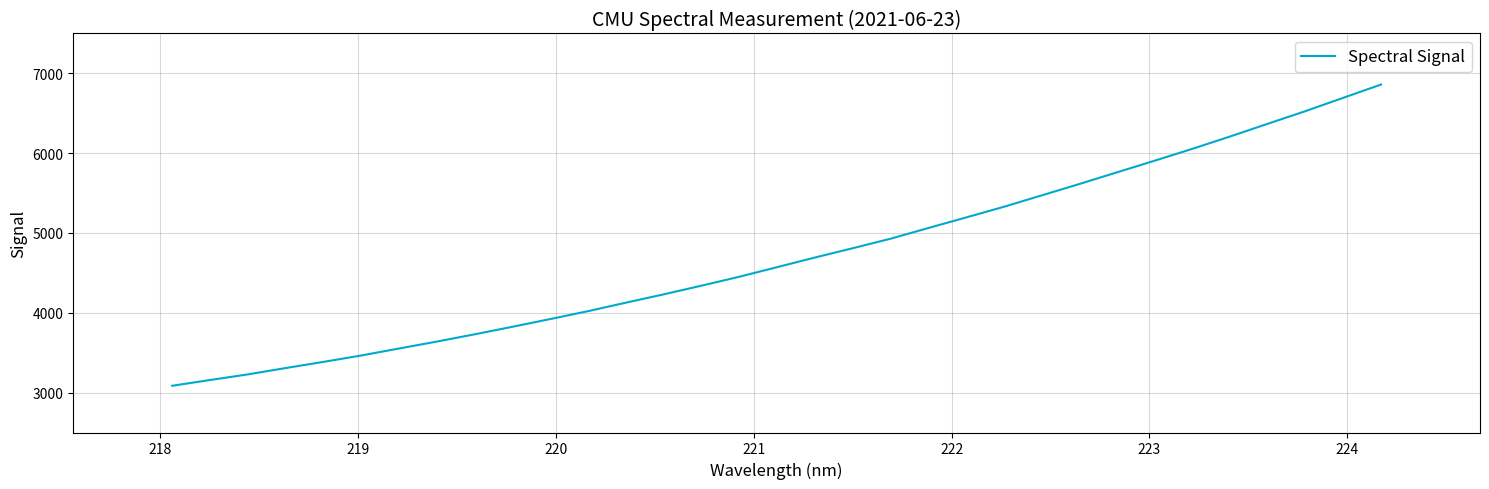

What is the difference between the maximum and minimum values?

3775.1